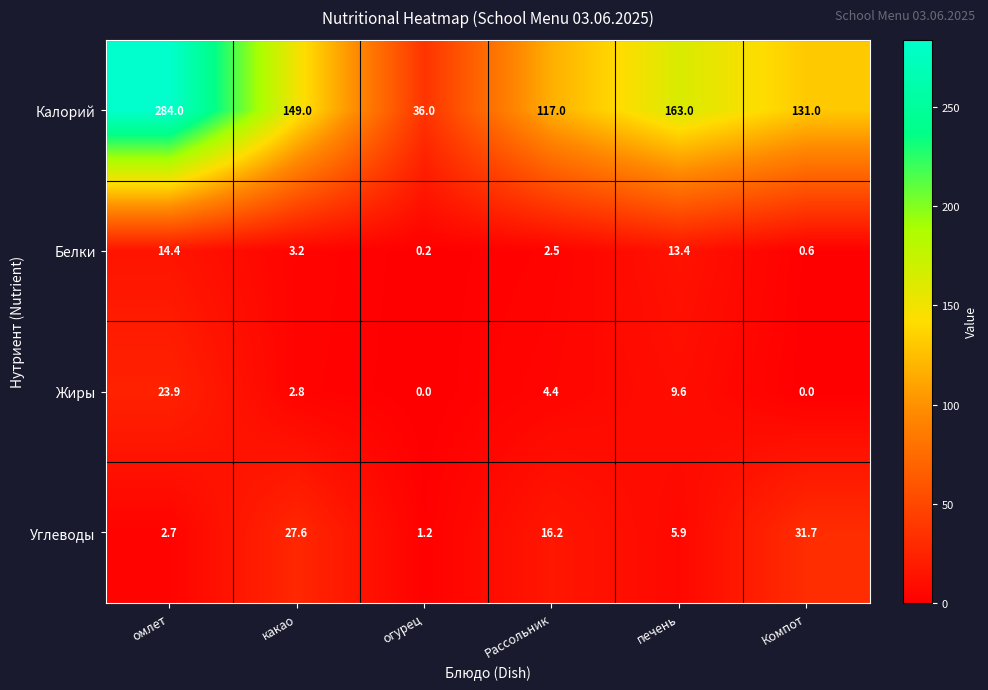

List the series in order of their peak value, lowest first.

Белки, Жиры, Углеводы, Калорий